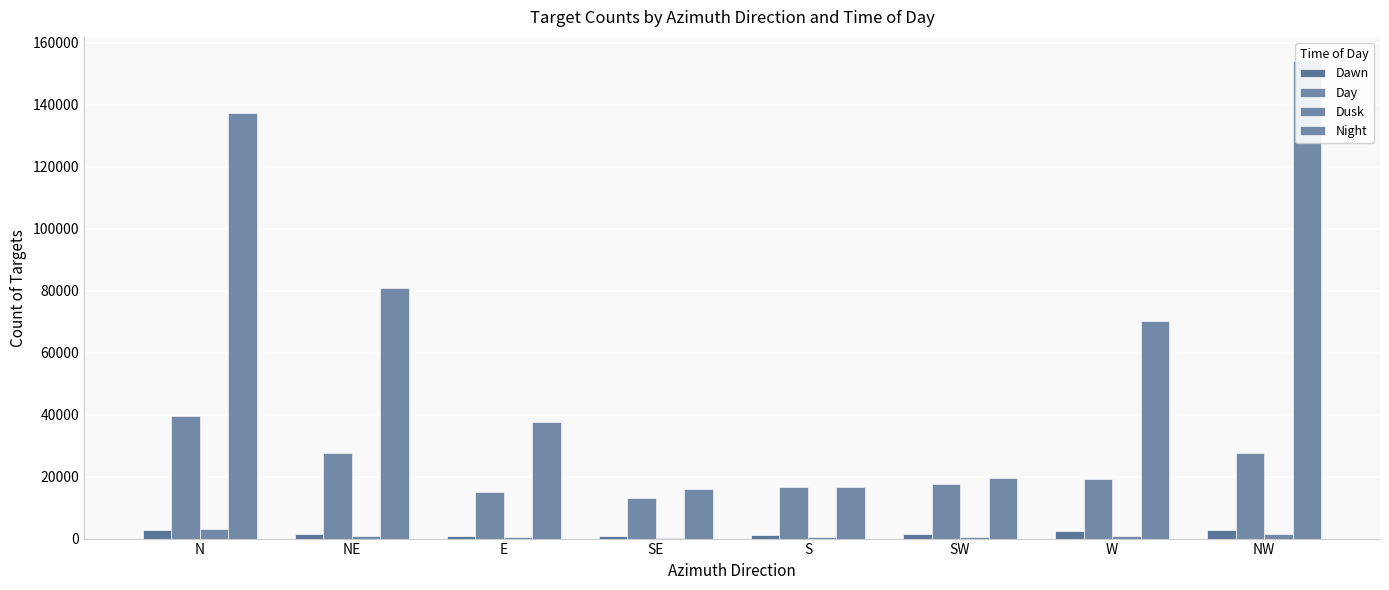

What is the spread (max minus min) of values at NE?

80006